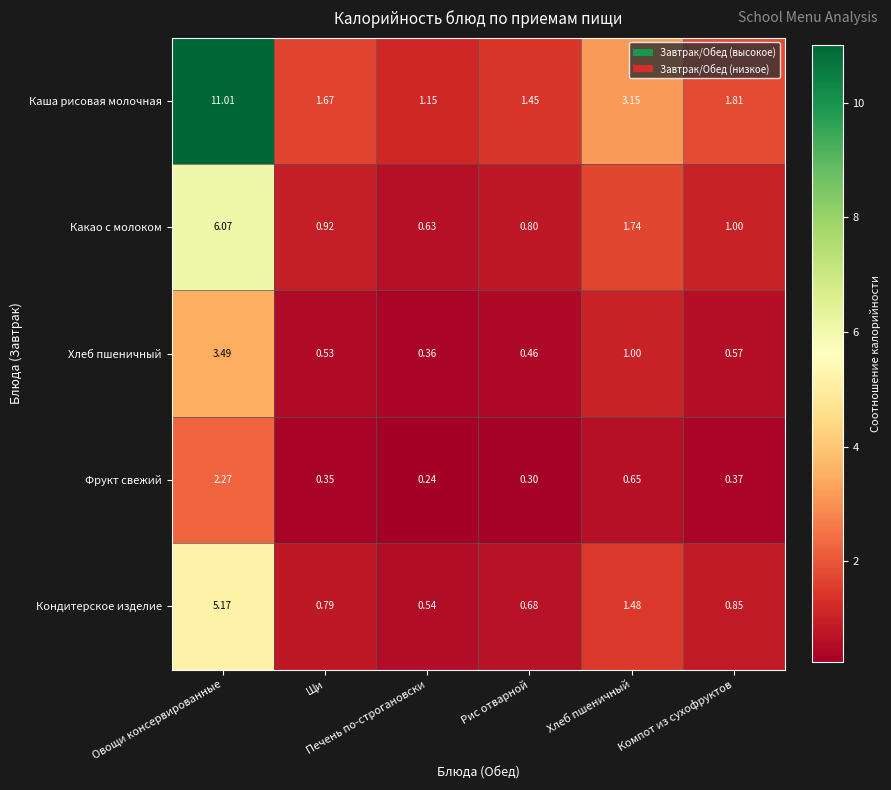

What is the maximum value shown in the chart?

11.0